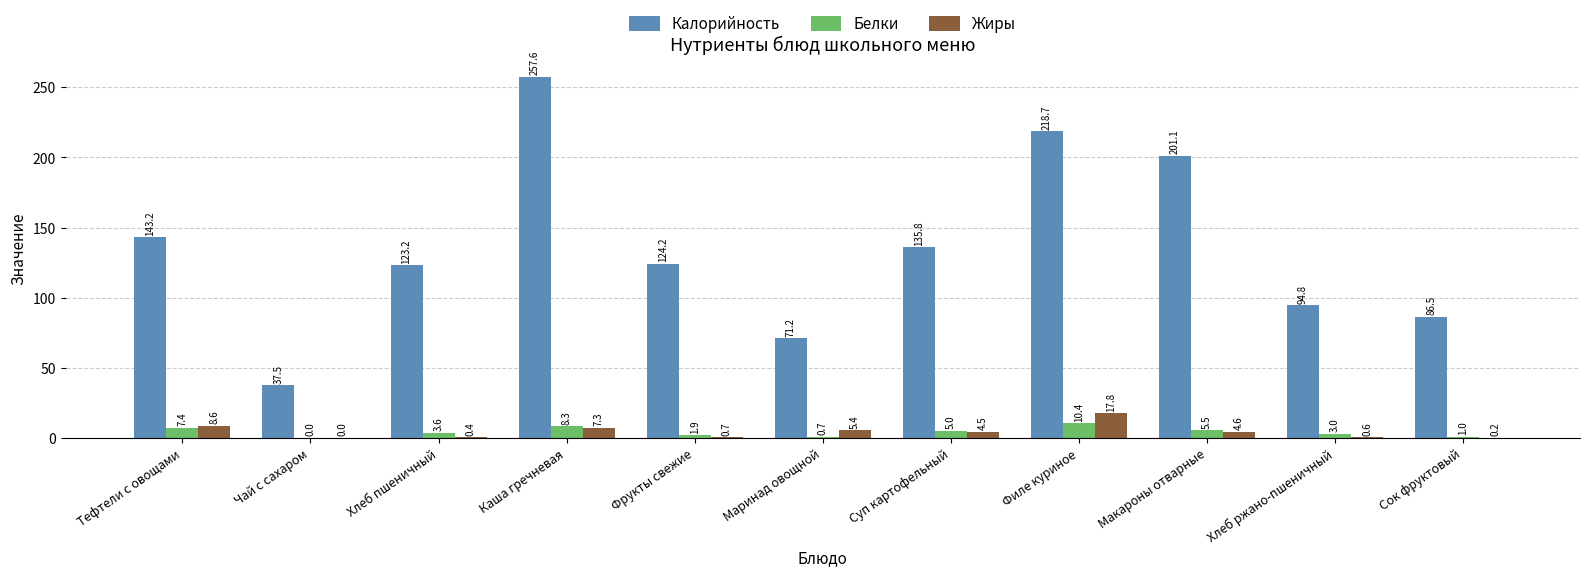

Count the number of categories in the chart.

11